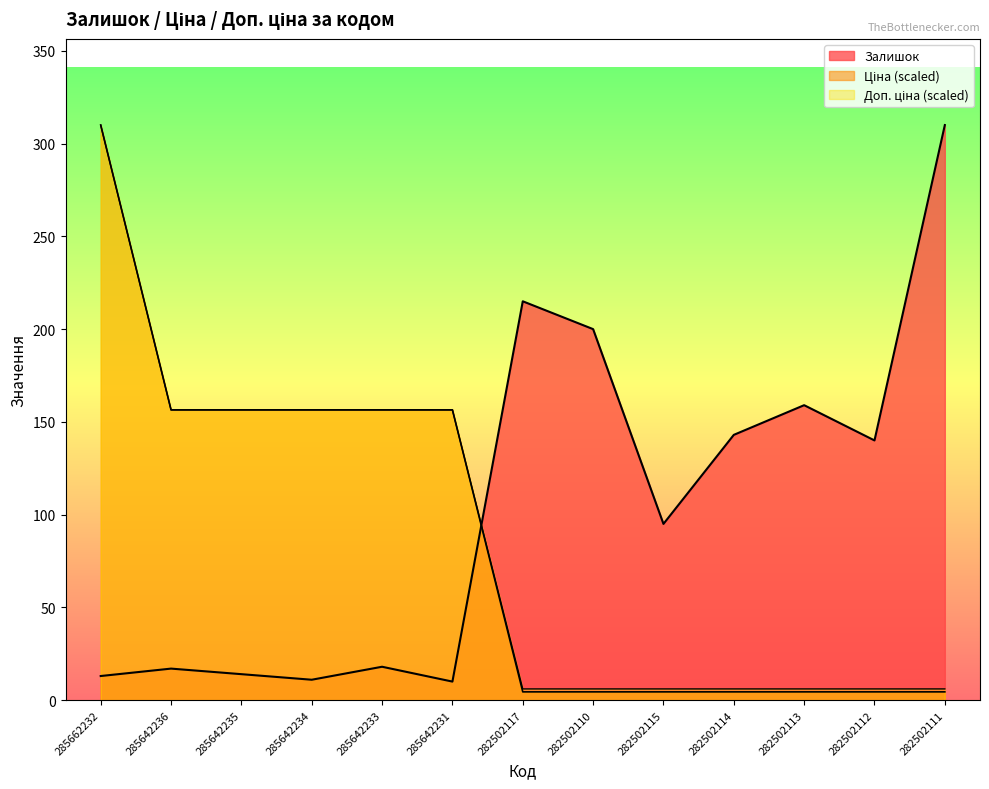

Is the value of Залишок at 285662232 greater than the value of Ціна at 282502114?

Yes